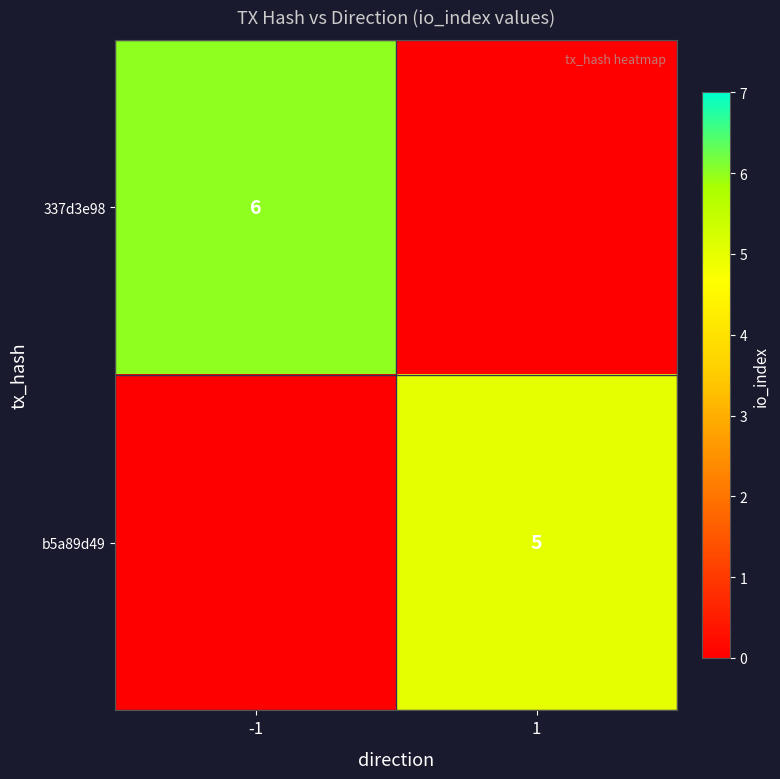

The 337d3e98 series shows 11 at -1. True or false?

False